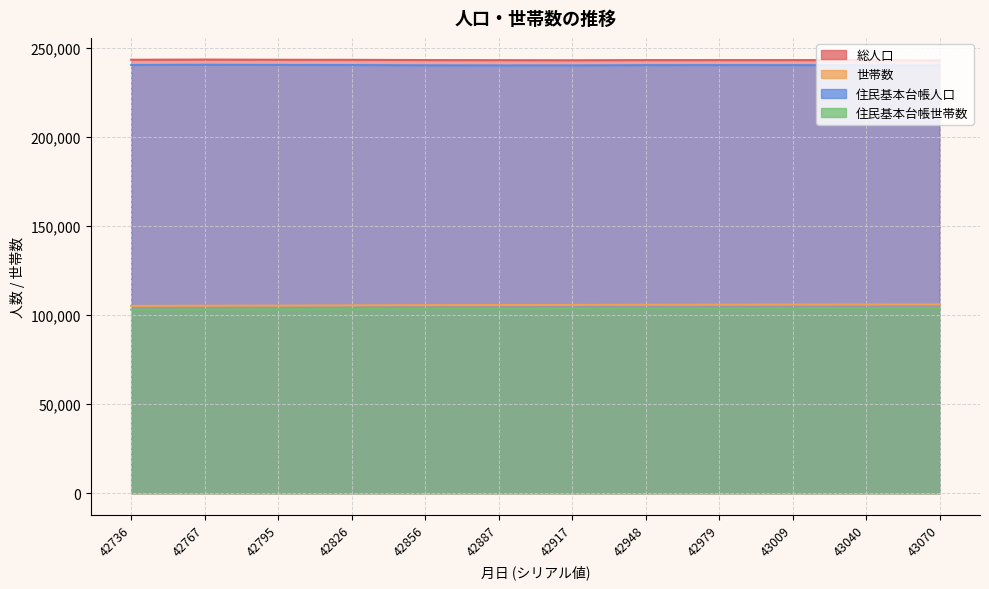

What are all the series names shown in the legend?

総人口, 世帯数, 住民基本台帳人口, 住民基本台帳世帯数